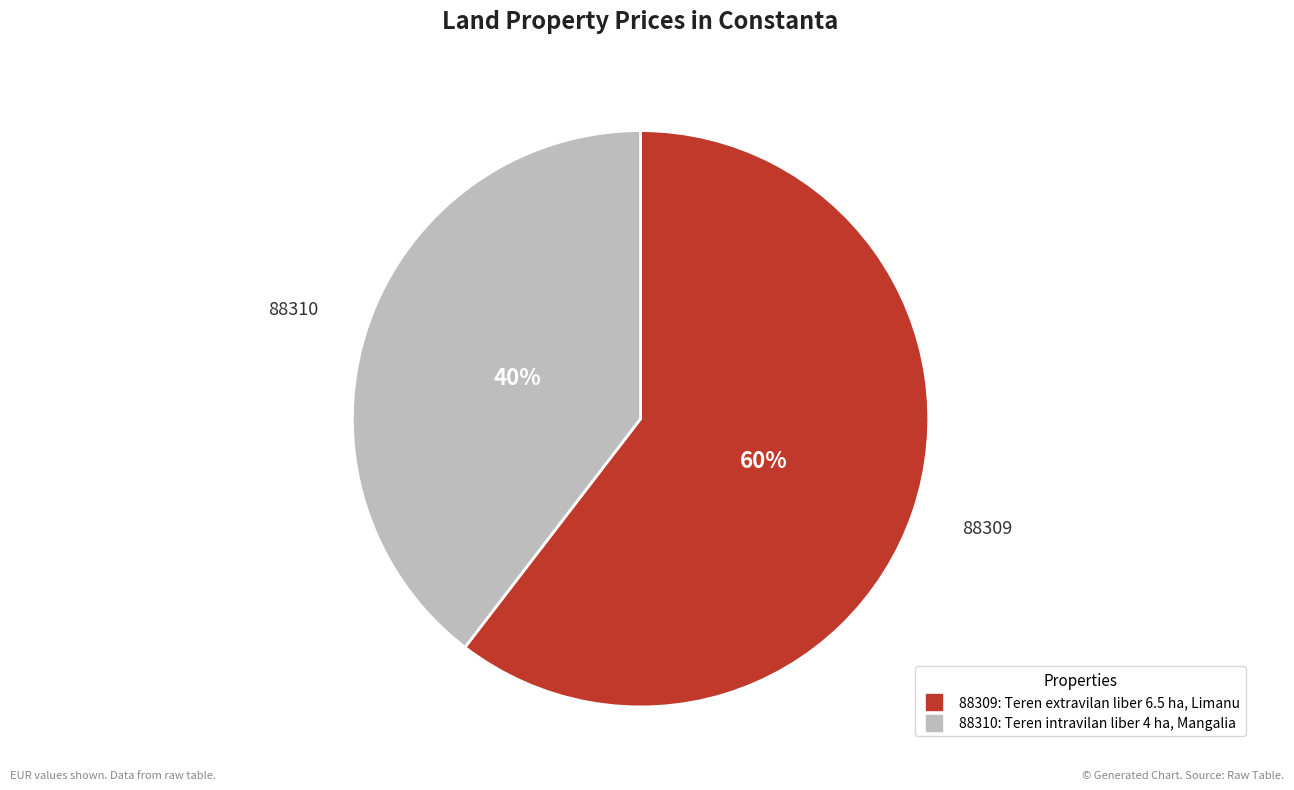

Between 88310 and 88309, which is larger?

88309